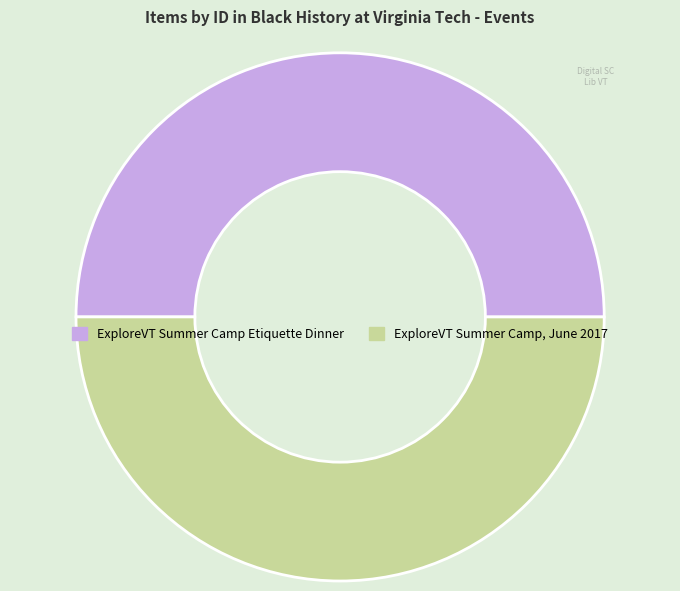

Is the sum of ExploreVT Summer Camp, June 2017 and ExploreVT Summer Camp Etiquette Dinner greater than half?

Yes